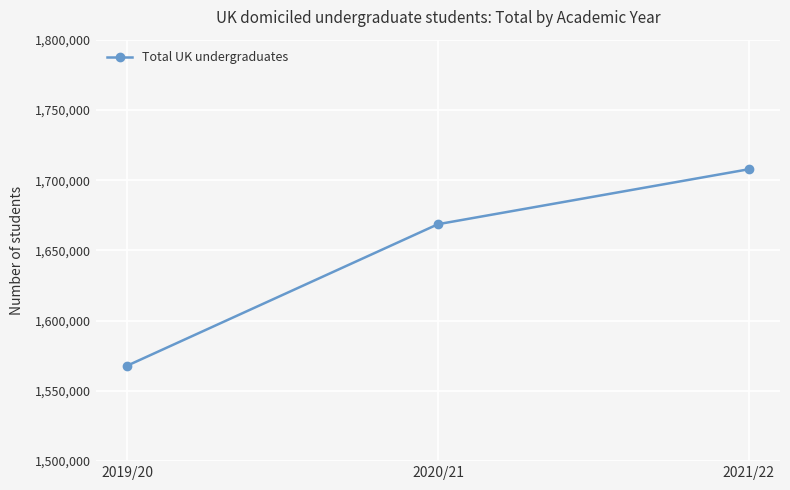

What is the maximum value shown in the chart?

1707785